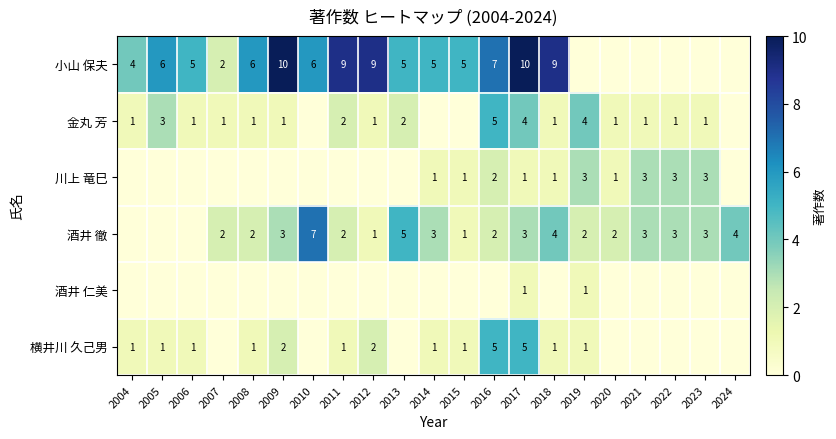

Is the value of 金丸 芳 at 2021 greater than the value of 酒井 徹 at 2023?

No